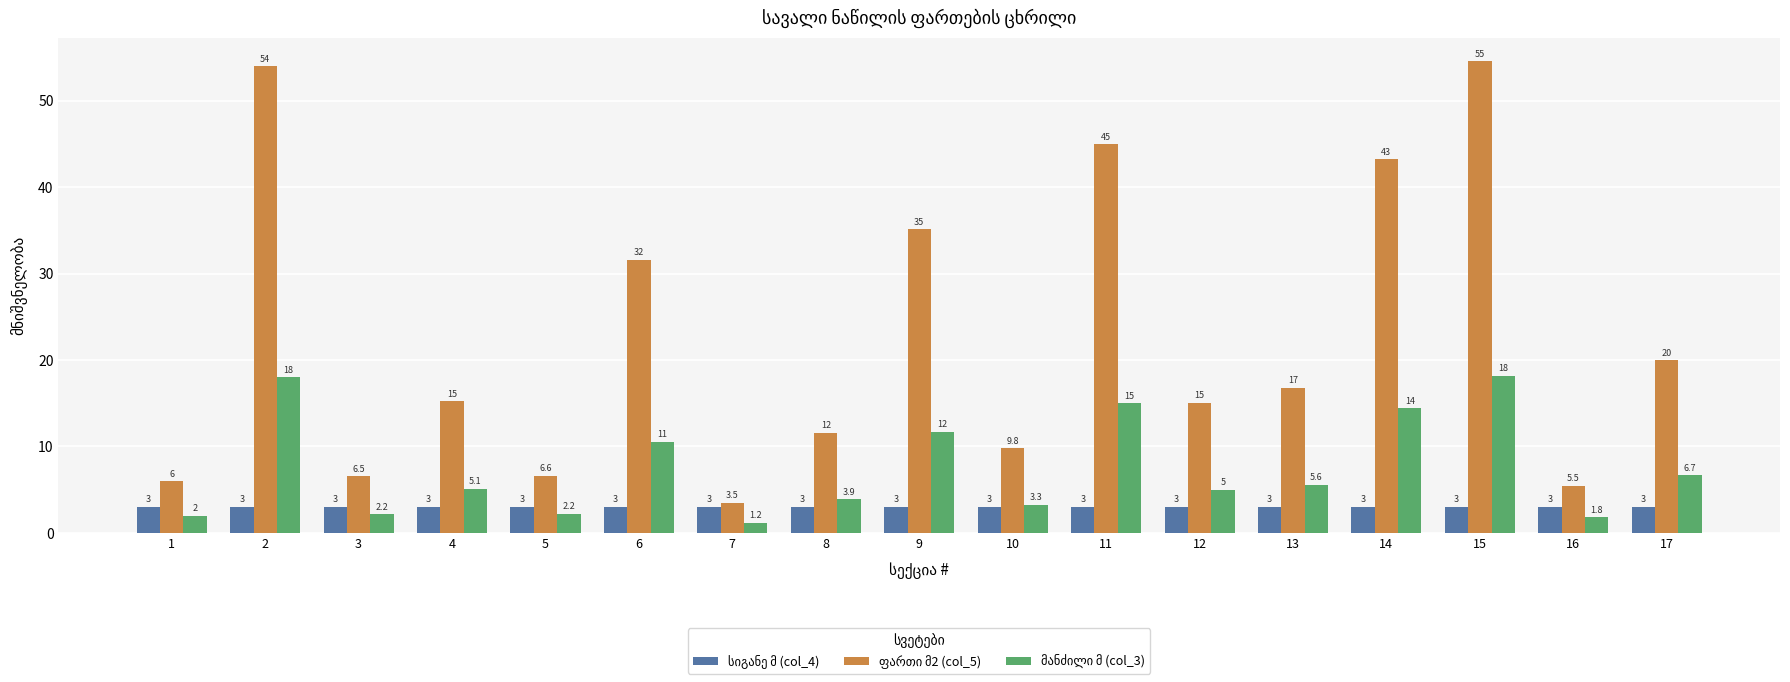

What is the greatest value displayed?

54.5